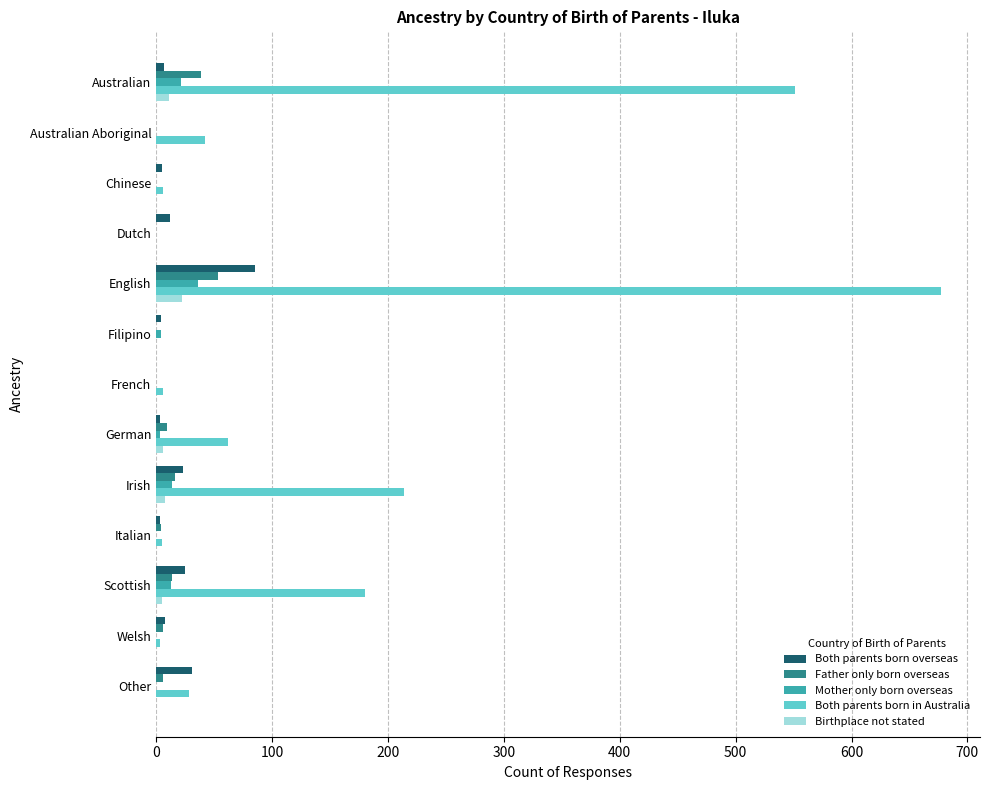

Count the number of categories in the chart.

13